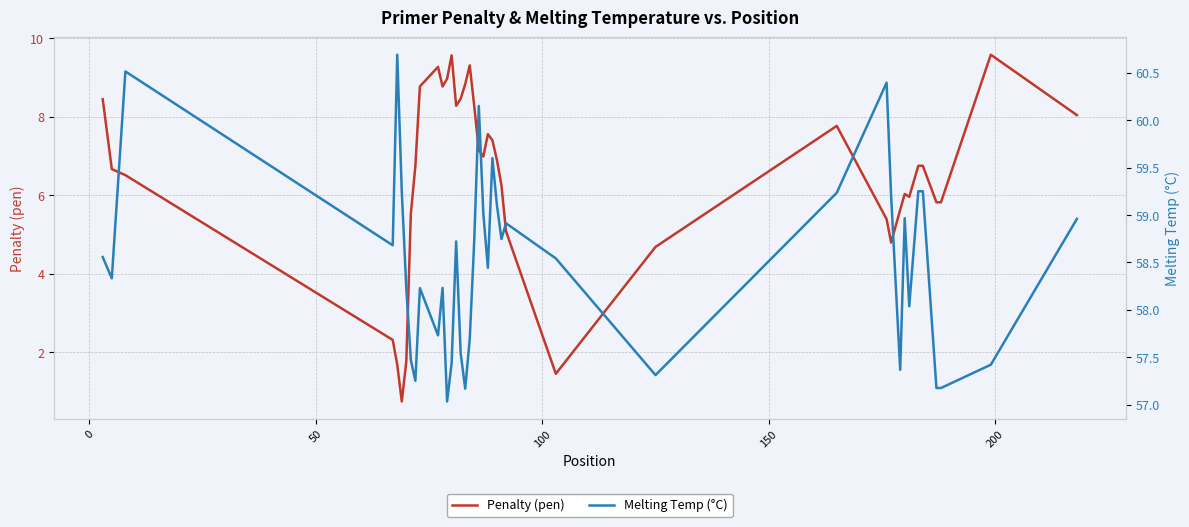

How many data points in Penalty (pen) are above 6?

26